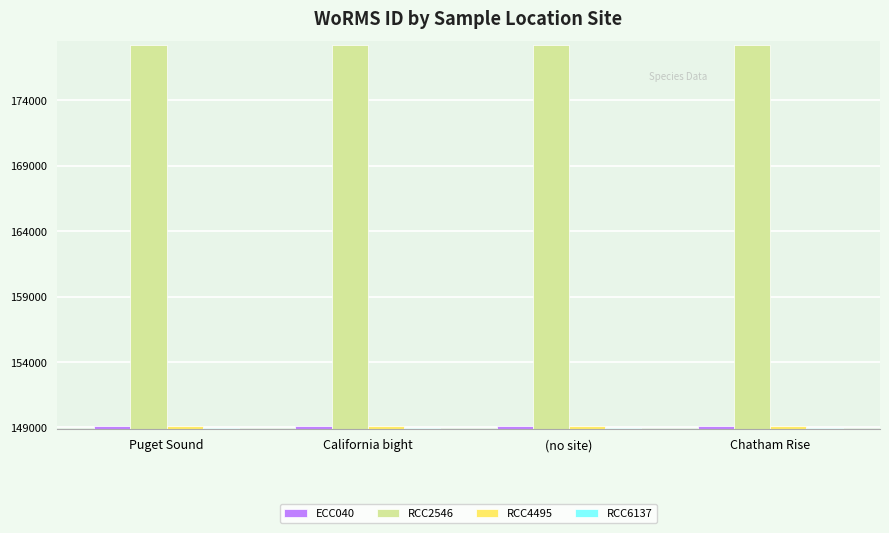

True or false: RCC6137 has a value of 148985 at California bight.

True